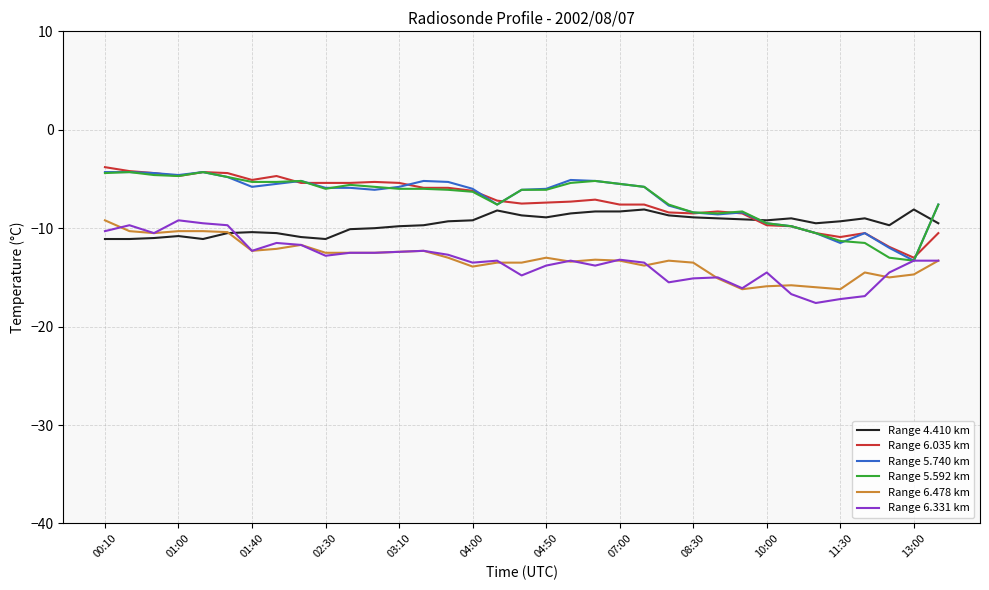

What is the minimum value for Range 5.740 km?

-13.3